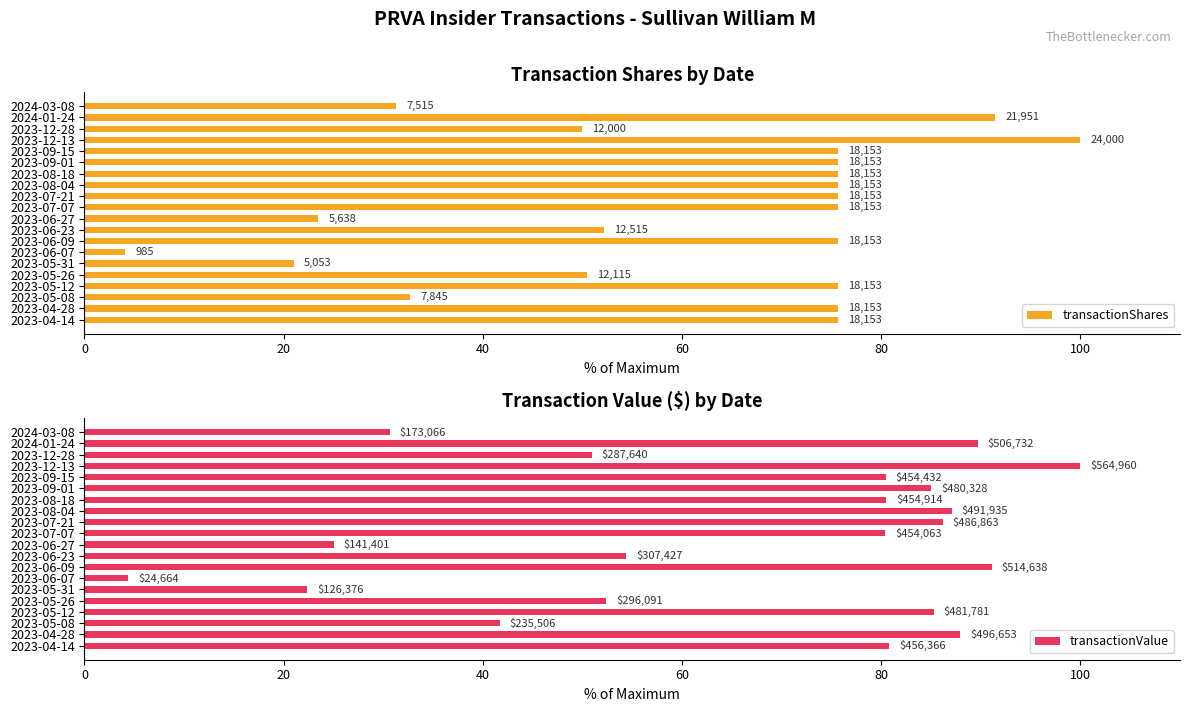

Reading left to right, list all the values displayed in this chart.

transactionShares: 31.3	91.5	50.0	100.0	75.6	75.6	75.6	75.6	75.6	75.6	23.5	52.1	75.6	4.1	21.1	50.5	75.6	32.7	75.6	75.6
transactionValue: 30.6	89.7	50.9	100.0	80.4	85.0	80.5	87.1	86.2	80.4	25.0	54.4	91.1	4.4	22.4	52.4	85.3	41.7	87.9	80.8